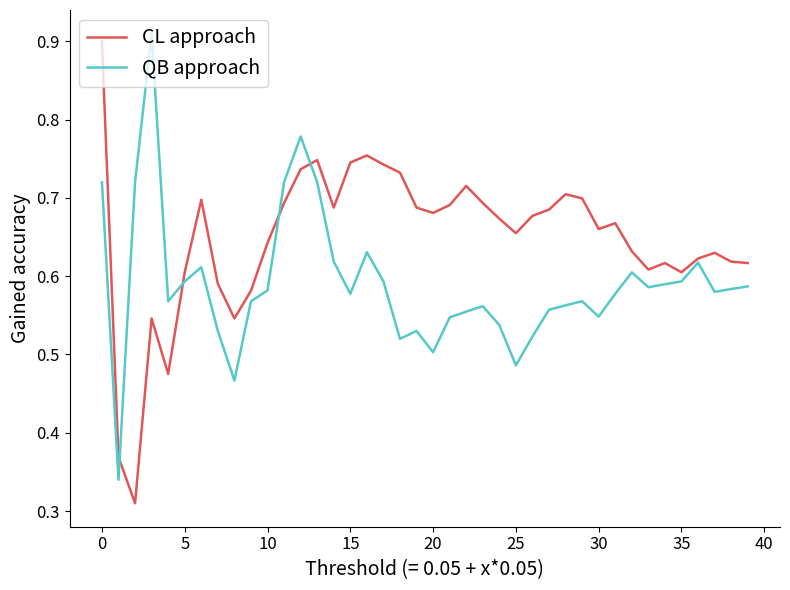

Which series has the largest total across all categories?

CL approach